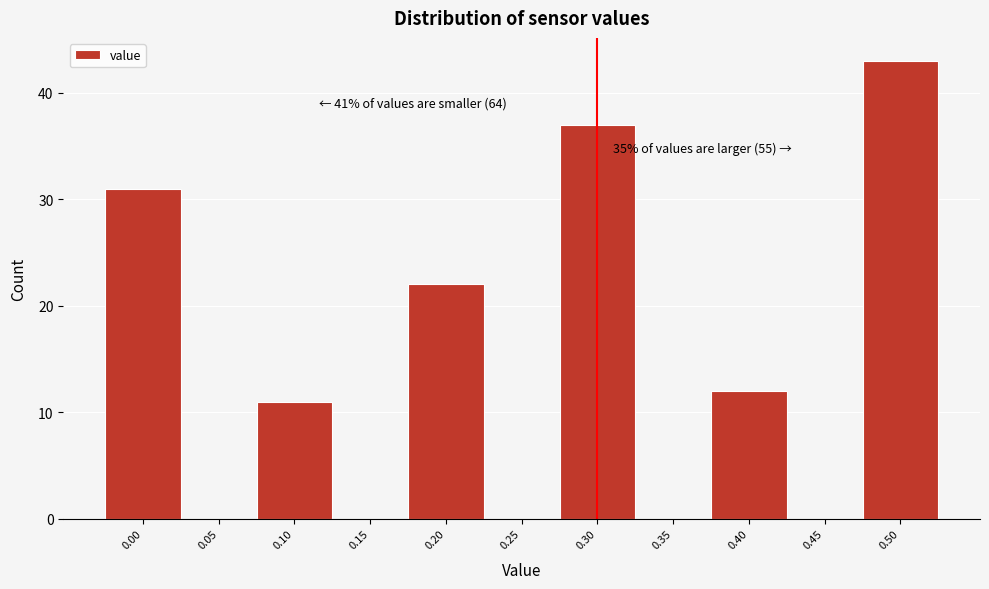

Over which range of the x-axis is the bar tallest?

0.475 to 0.525